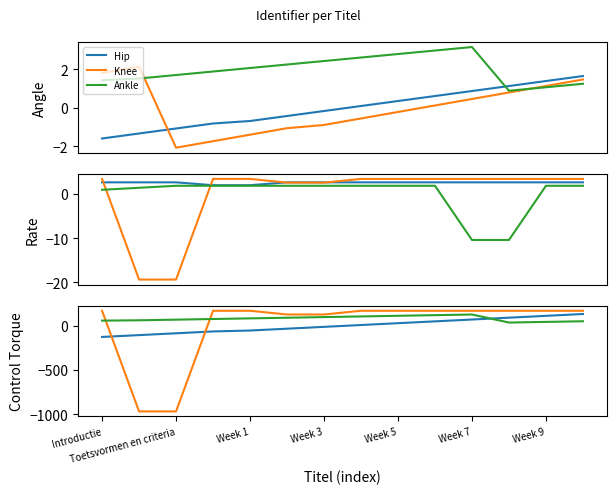

How many intersections are there between Hip and Ankle?

1